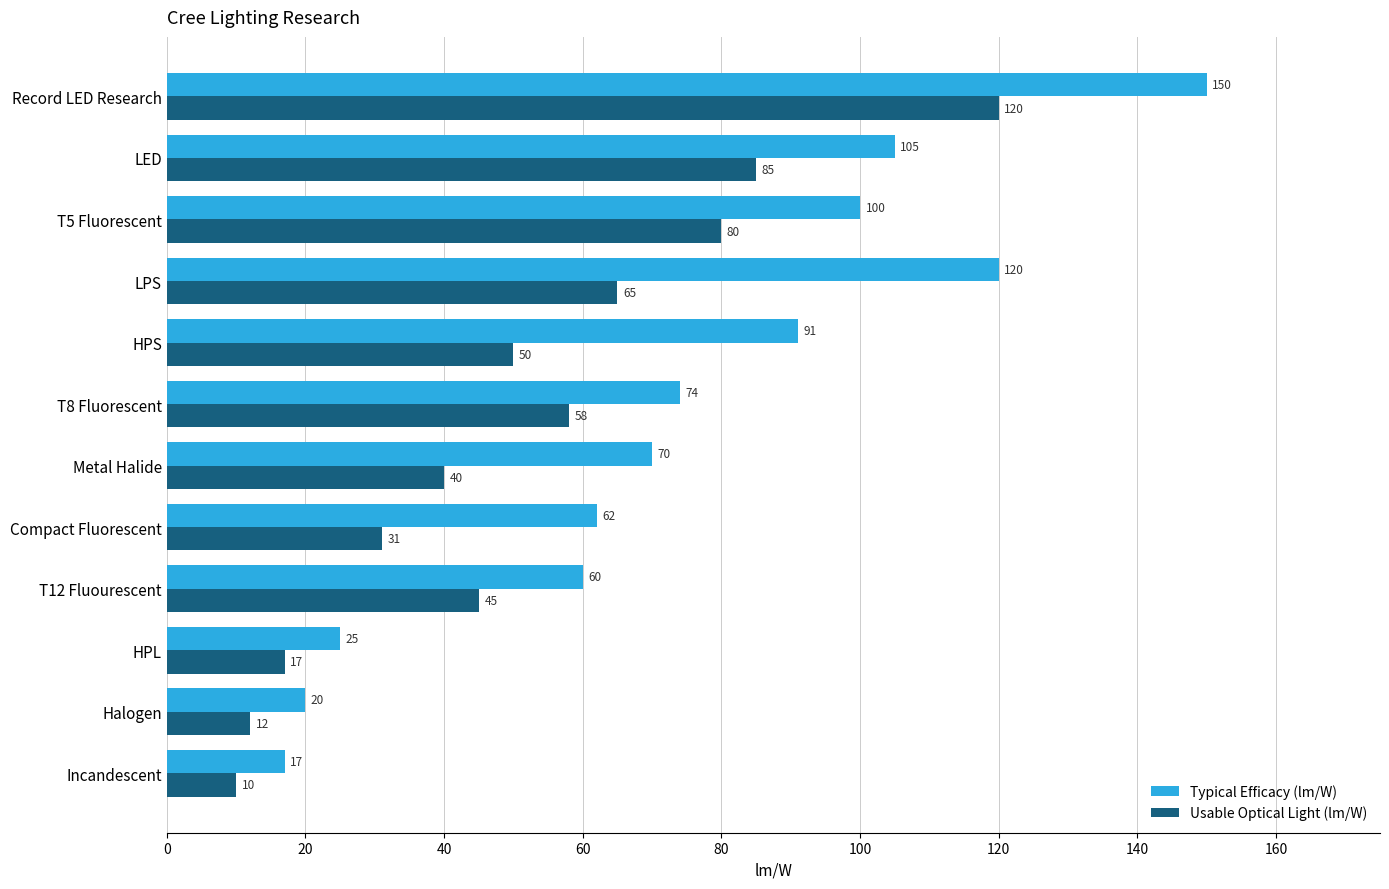

What is the highest value of the Usable Optical Light (lm/W) series?

120